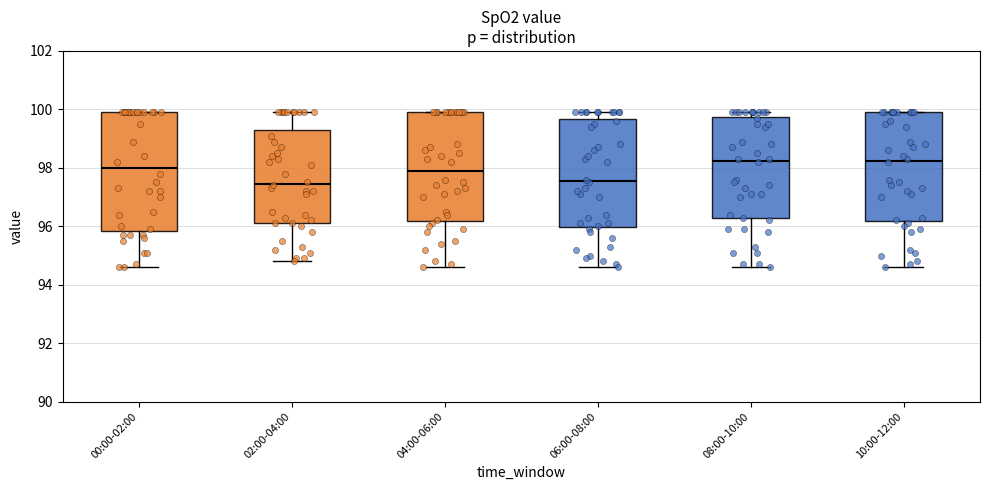

Where is the upper edge of the box for 02:00-04:00 on the y-axis? The values are not printed on the chart, so give them approximately, as read against the axis.

99.4